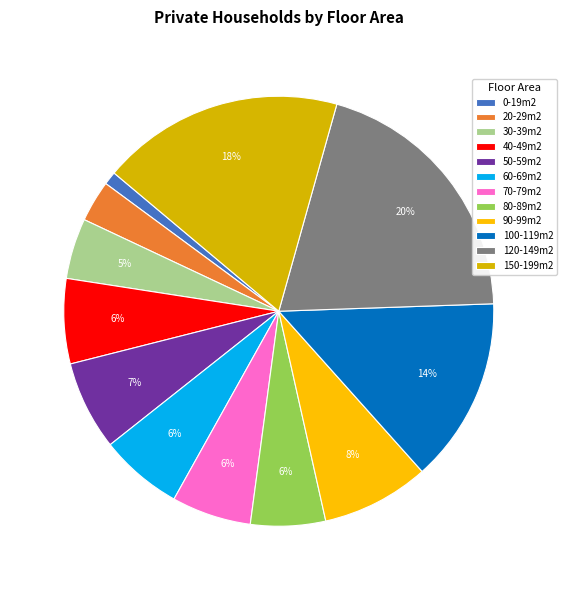

What is the ratio of the value at 80-89m2 to the value at 120-149m2?

0.3